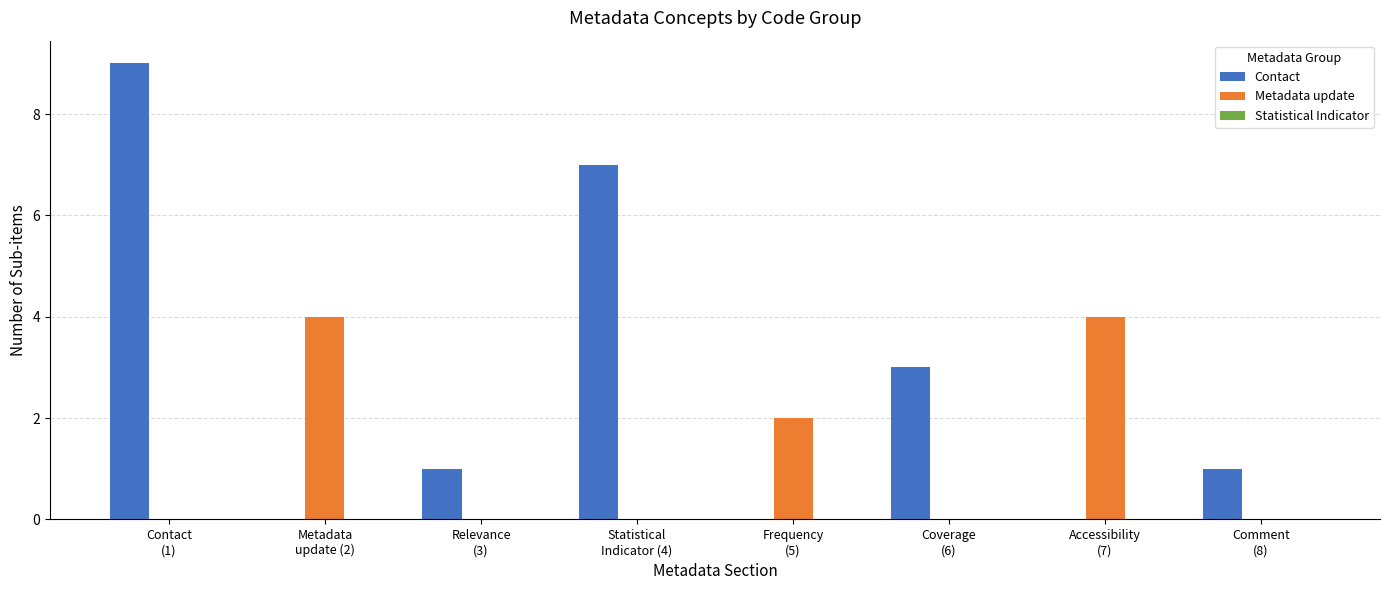

At which category is the sum across all series the highest?

Contact
(1)